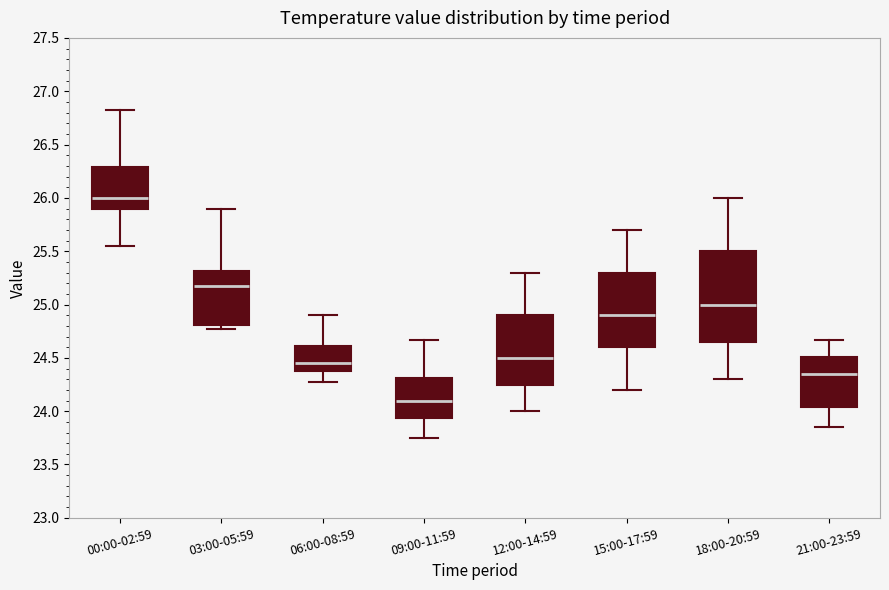

Reading left to right, read every box against the y-axis: the position of its median line, the range the box covers, and the ends of its whiskers. The values are not printed on the chart, so give them approximately, as read against the axis.

00:00-02:59: median 26.00, box 25.90 to 26.30, whiskers 25.55 to 26.80
03:00-05:59: median 25.15, box 24.80 to 25.30, whiskers 24.75 to 25.90
06:00-08:59: median 24.45, box 24.40 to 24.60, whiskers 24.25 to 24.90
09:00-11:59: median 24.10, box 23.95 to 24.30, whiskers 23.75 to 24.65
12:00-14:59: median 24.50, box 24.25 to 24.90, whiskers 24.00 to 25.30
15:00-17:59: median 24.90, box 24.60 to 25.30, whiskers 24.20 to 25.70
18:00-20:59: median 25.00, box 24.65 to 25.50, whiskers 24.30 to 26.00
21:00-23:59: median 24.35, box 24.05 to 24.50, whiskers 23.85 to 24.65